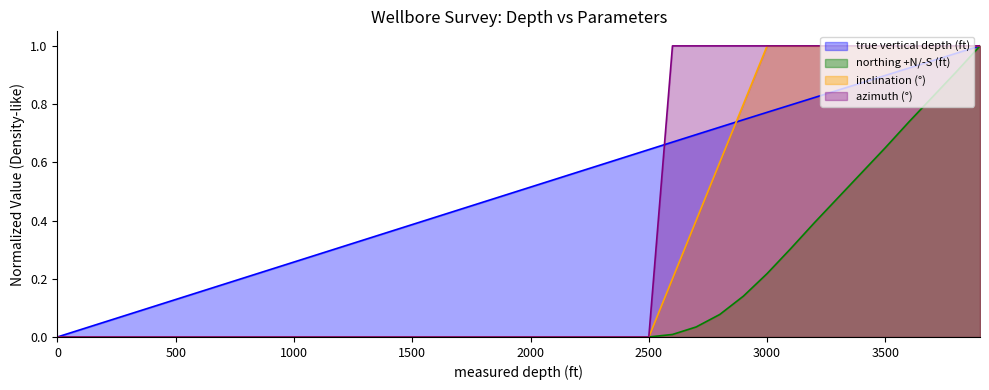

Which series has the largest total across all categories?

true vertical depth (ft)